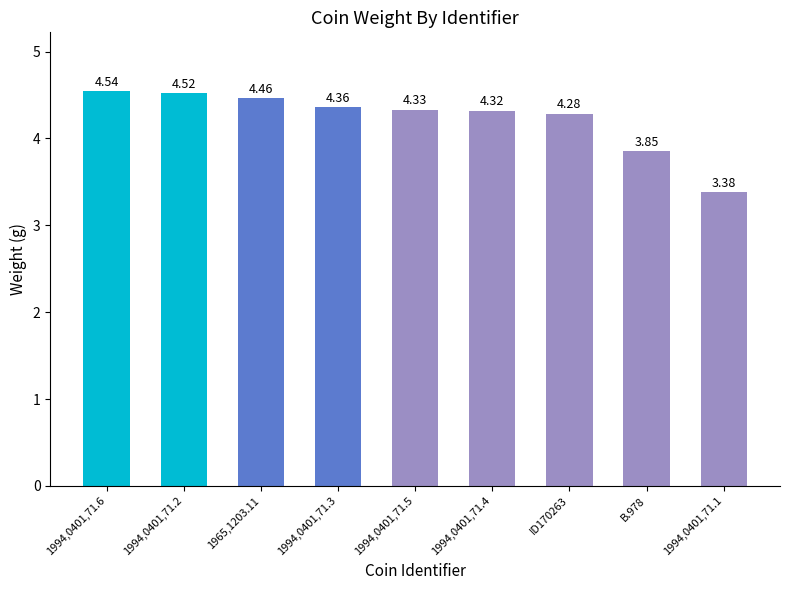

What is the change in value from 1994,0401,71.6 to 1994,0401,71.1?

-1.2